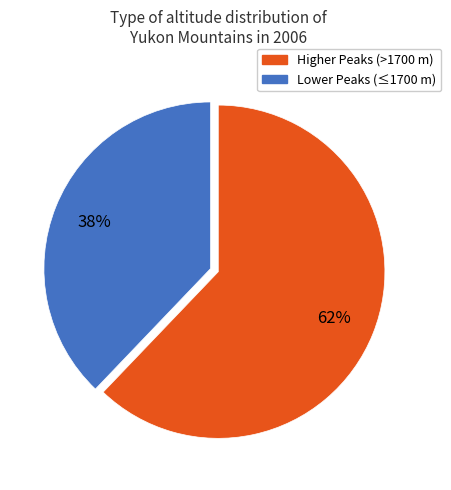

To the nearest percent, what is the average slice percentage?

50%